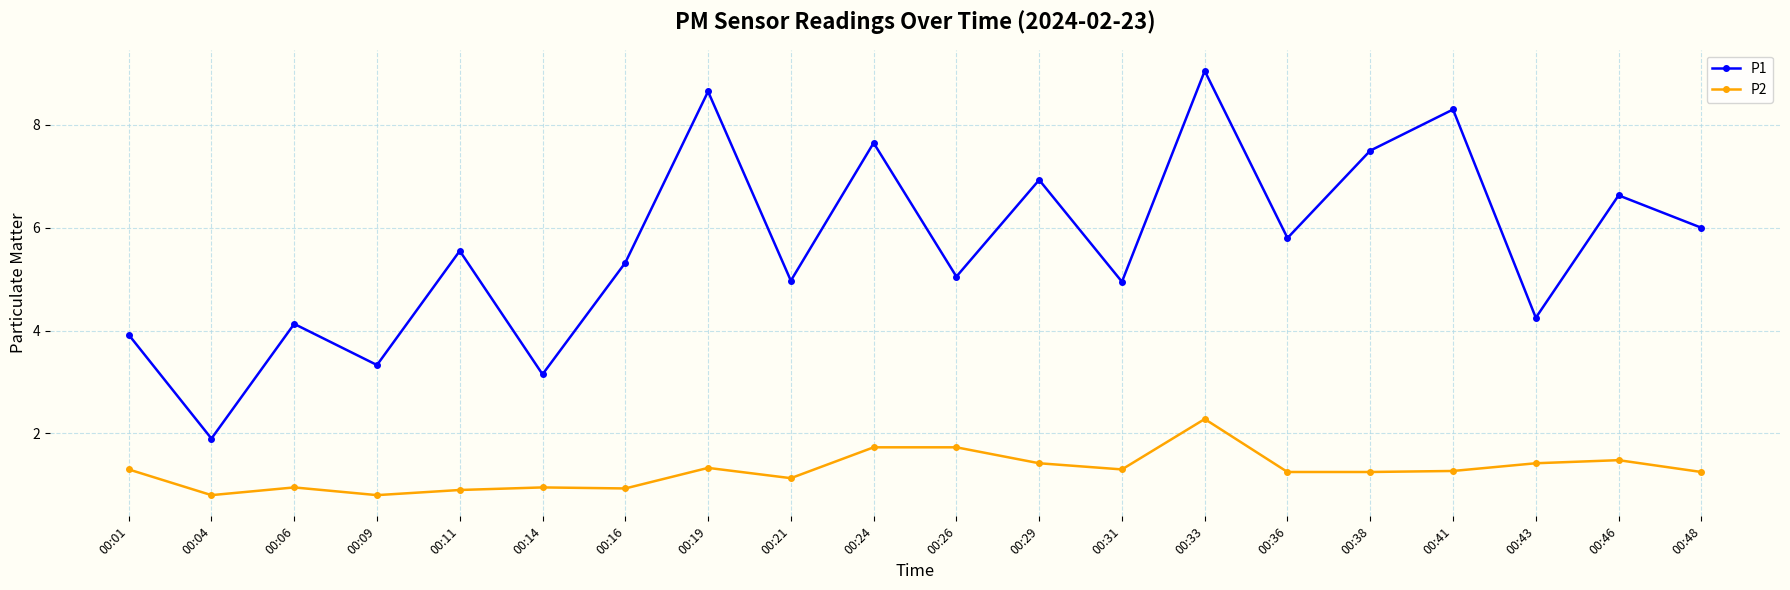

How many lines are shown in the chart?

2